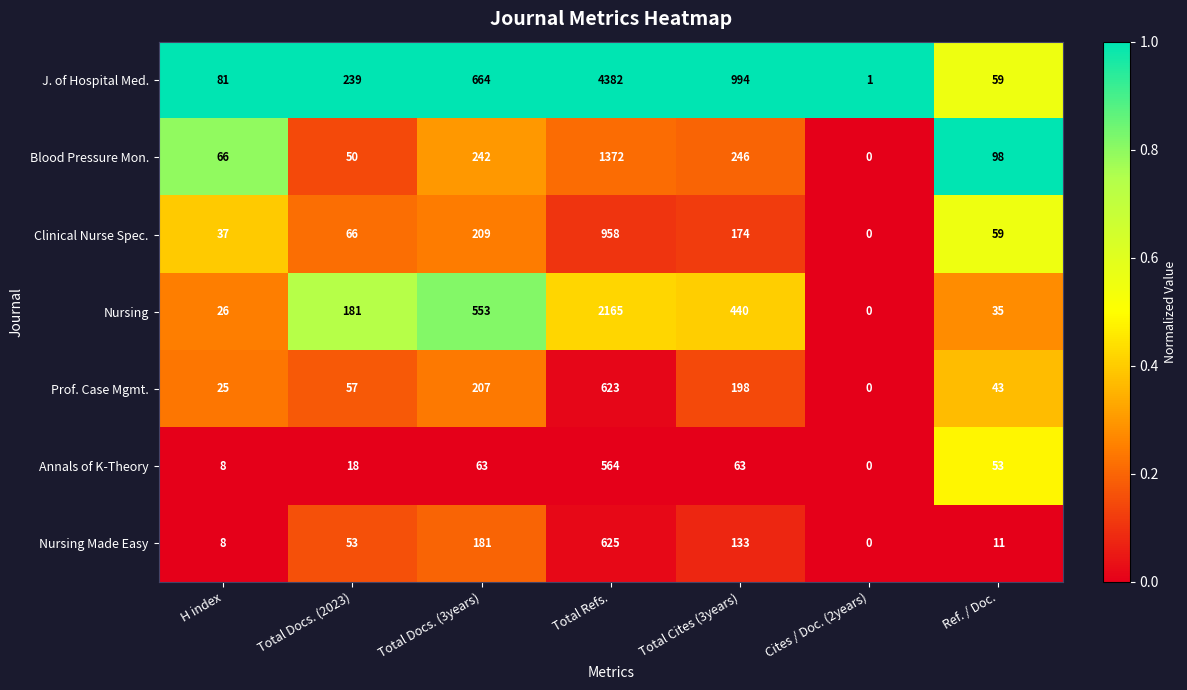

Is the value of Nursing Made Easy at Total Cites (3years) greater than the value of Clinical Nurse Spec. at Cites / Doc. (2years)?

Yes